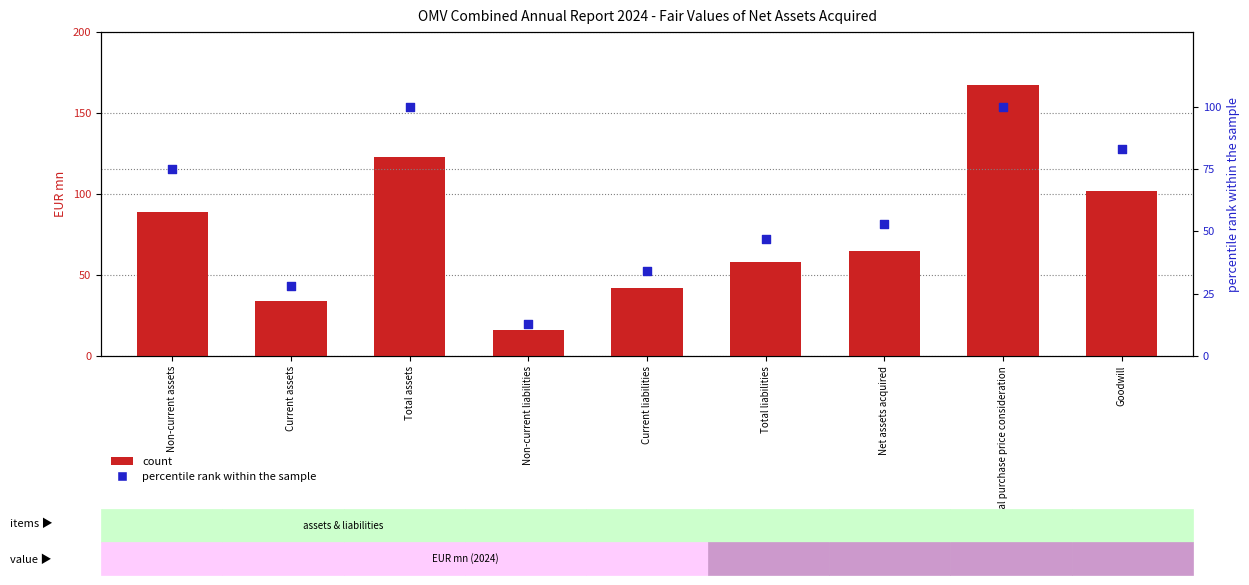

What are all the series names shown in the legend?

count, percentile rank within the sample